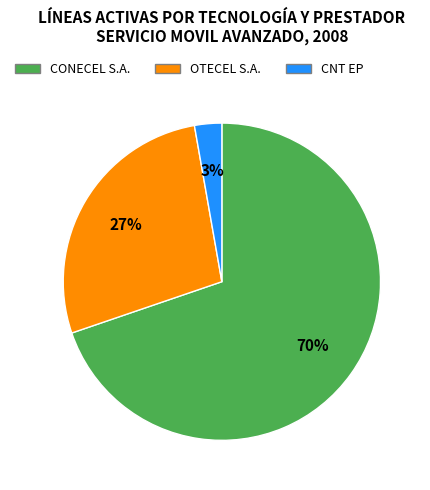

Does OTECEL S.A. represent more than half of the total?

No